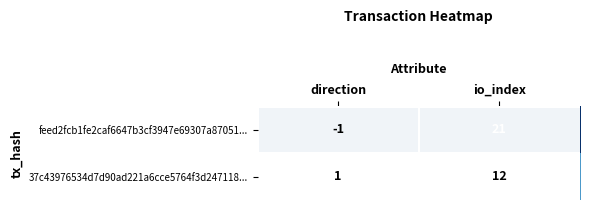

What is the average value of the feed2fcb1fe2caf6647b3cf3947e69307a87051... series?

10